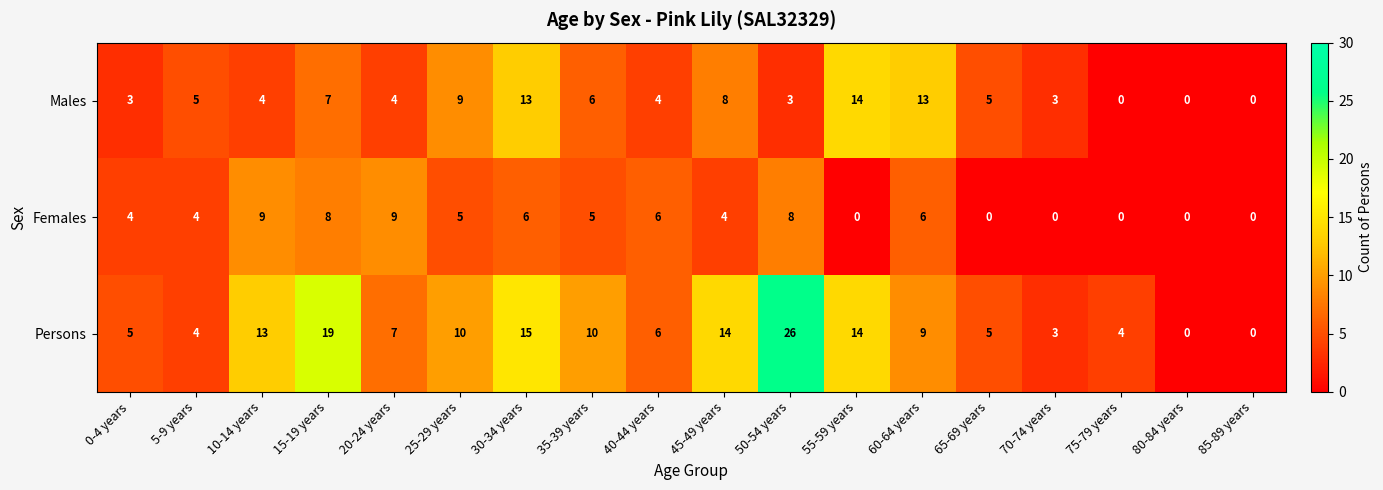

How many values in Persons are above zero?

16